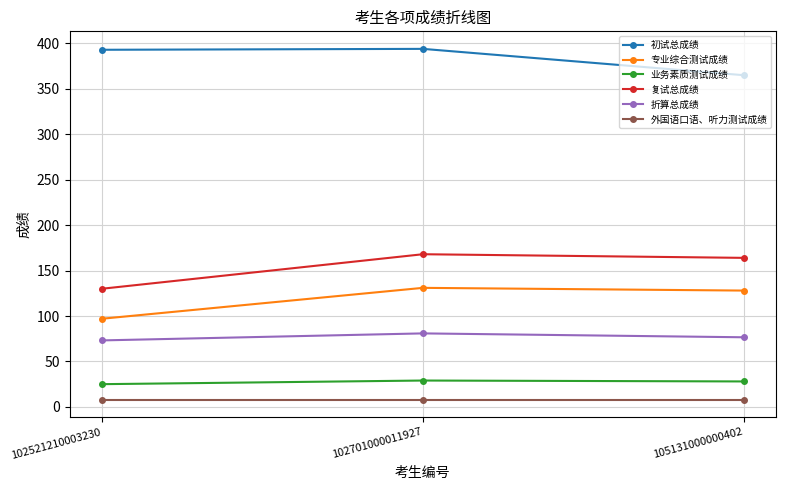

List the series in order of their peak value, highest first.

初试总成绩, 复试总成绩, 专业综合测试成绩, 折算总成绩, 业务素质测试成绩, 外国语口语、听力测试成绩